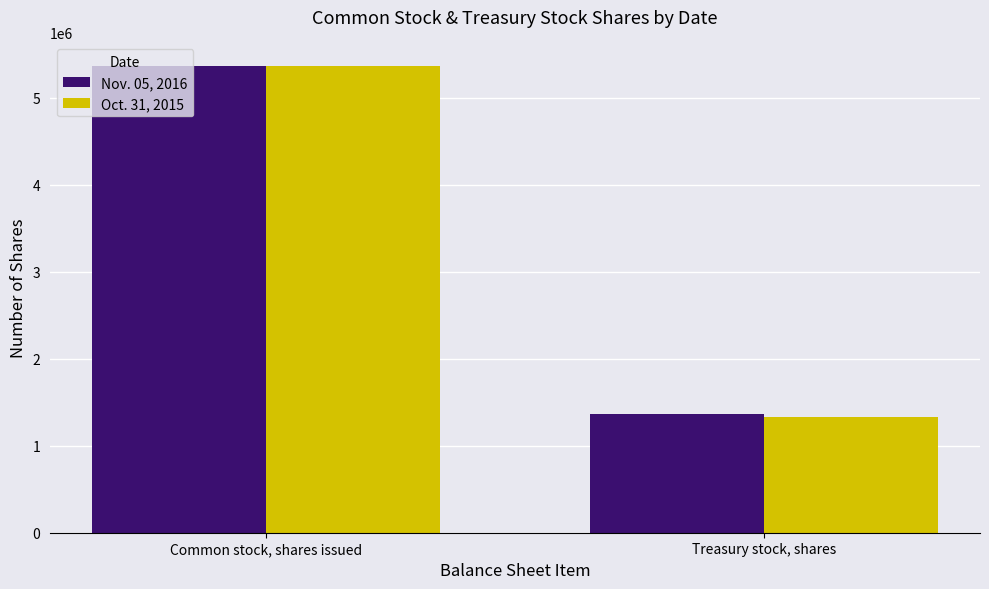

Reading right to left, what are all the values shown in this chart?

Nov. 05, 2016: 1361300	5364907
Oct. 31, 2015: 1333338	5364907